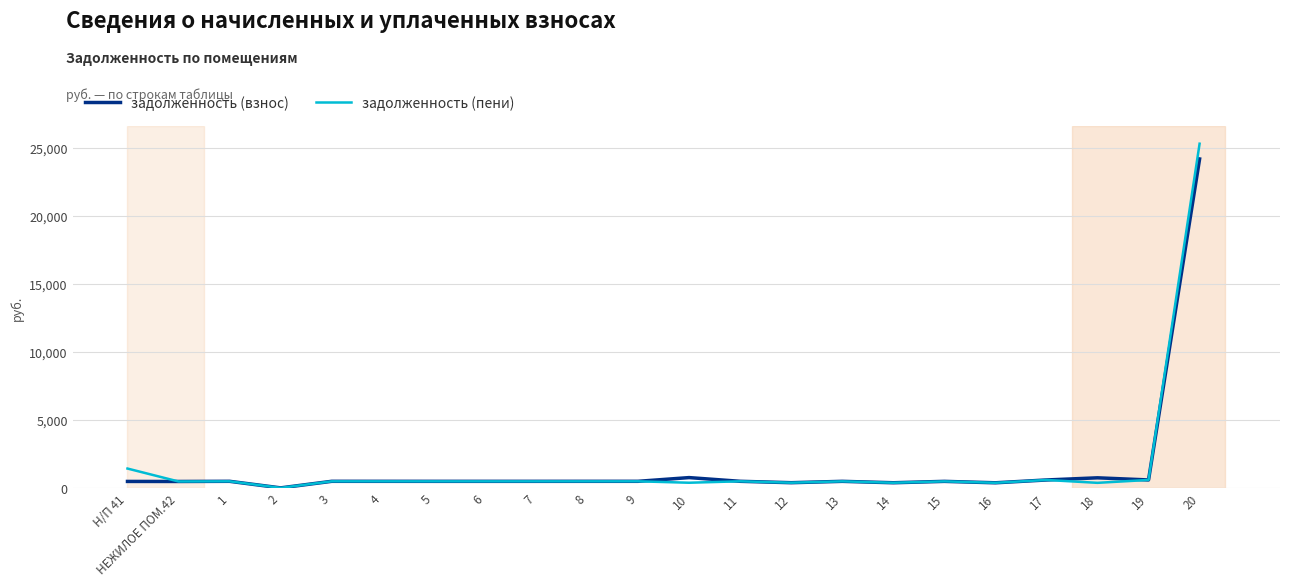

Does the chart display data point markers on the line(s)?

No